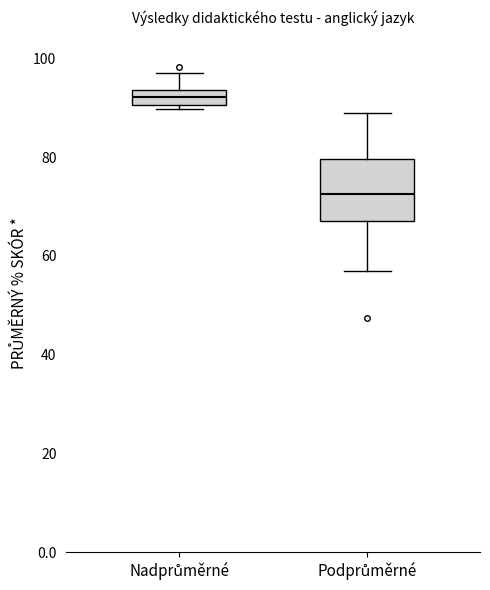

Reading left to right, read every box against the y-axis: the position of its median line, the range the box covers, and the ends of its whiskers. The values are not printed on the chart, so give them approximately, as read against the axis.

Nadprůměrné: median 92, box 90 to 94, whiskers 90 (just below the box's lower edge) to 98
Podprůměrné: median 72, box 68 to 80, whiskers 56 to 88